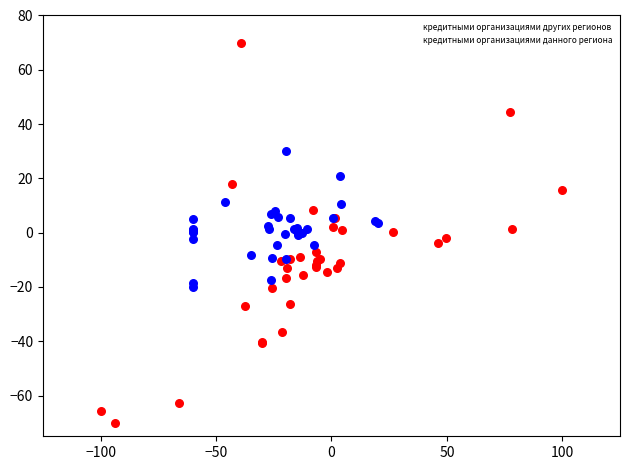

Which series has the largest Y range (max minus min)?

кредитными организациями других регионов